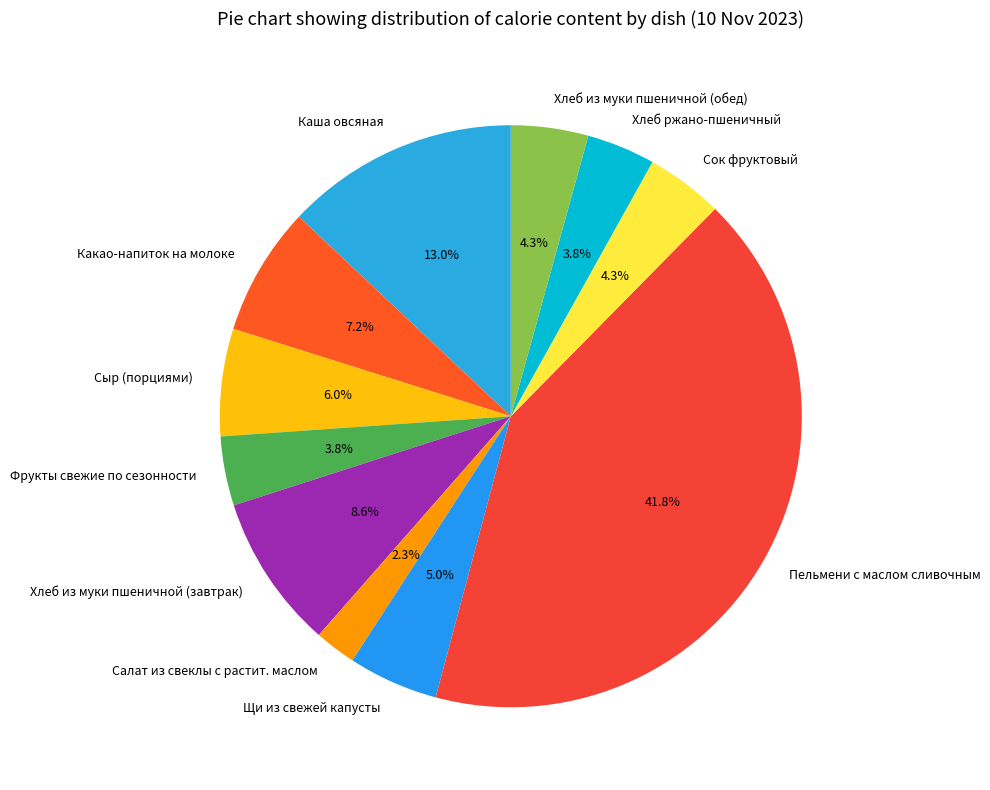

Does Хлеб из муки пшеничной (обед) account for over 50% of the chart?

No